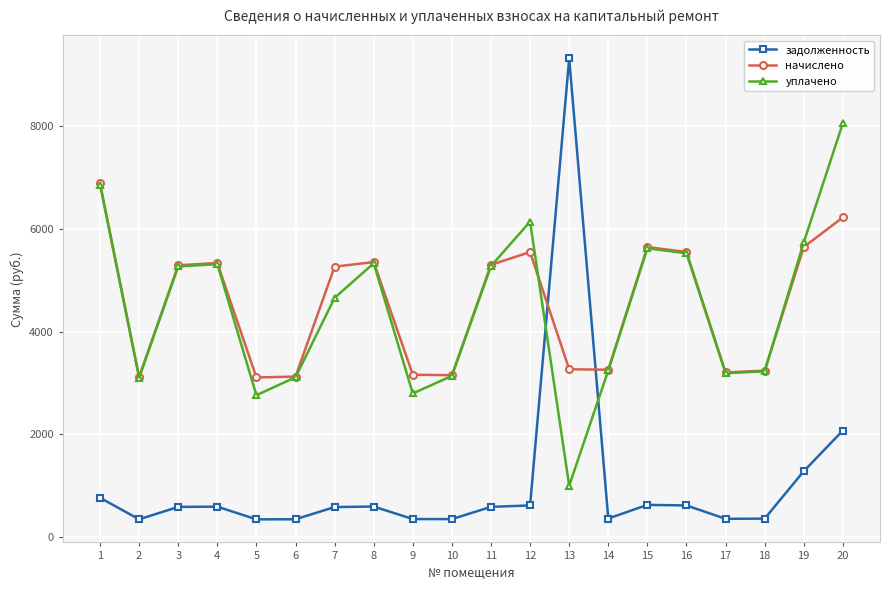

What is the value of the начислено point at the 8th from the left?

5356.4